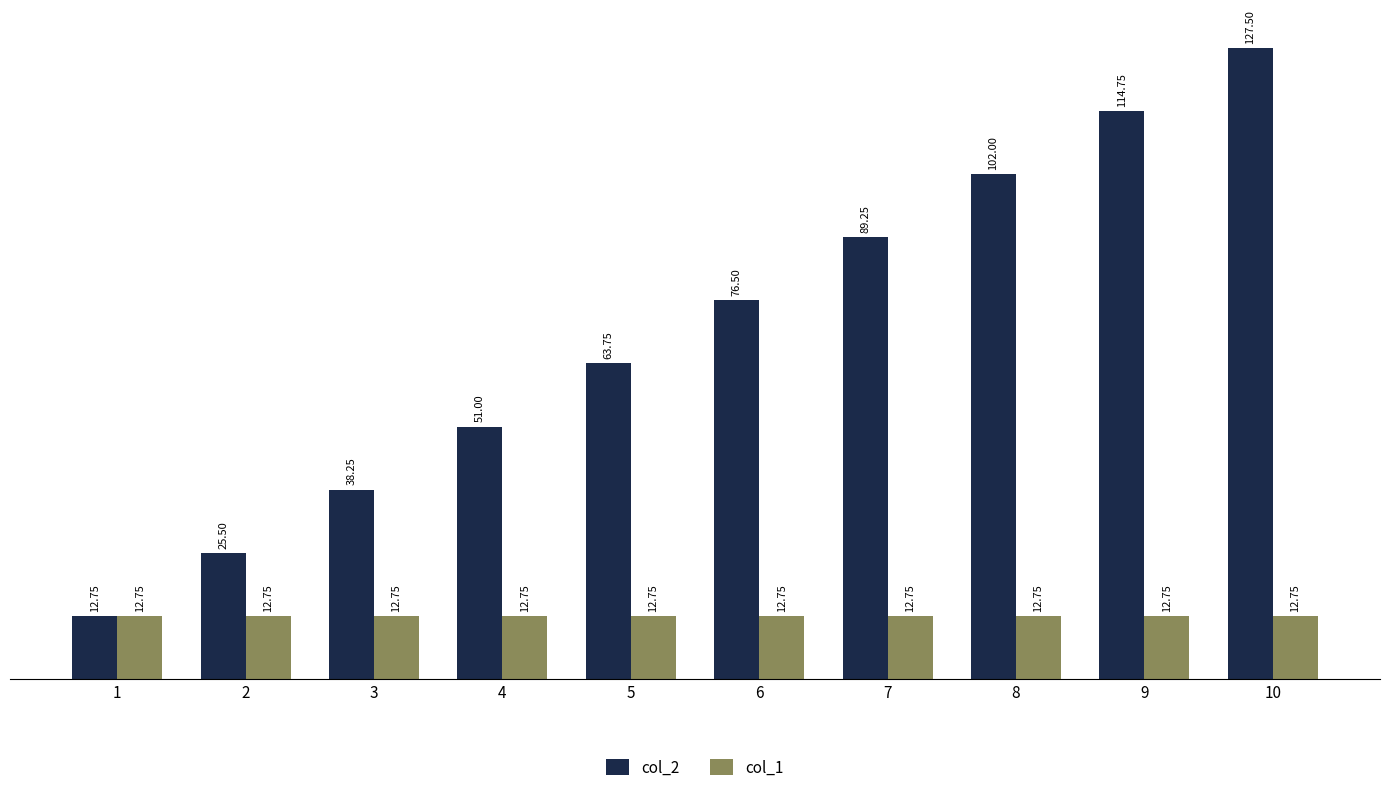

Rank the series by their average value, from lowest to highest.

col_1, col_2